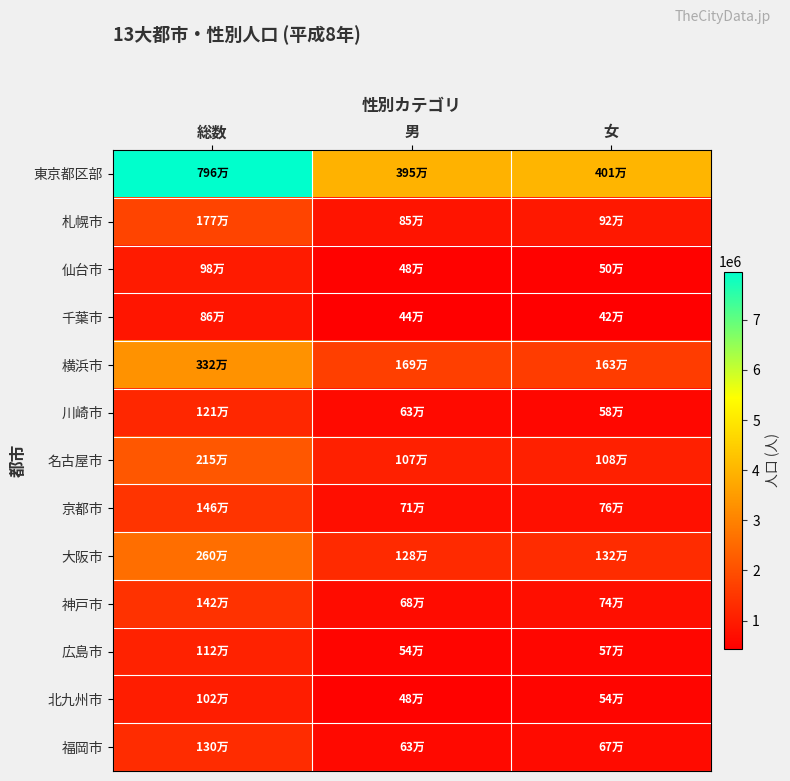

Reading left to right, transcribe all the data shown in this chart.

東京都区部: 総数=7962000	男=3954000	女=4008000
札幌市: 総数=1774000	男=851000	女=924000
仙台市: 総数=981000	男=485000	女=496000
千葉市: 総数=860000	男=435000	女=425000
横浜市: 総数=3320000	男=1689000	女=1631000
川崎市: 総数=1209000	男=632000	女=577000
名古屋市: 総数=2151000	男=1073000	女=1078000
京都市: 総数=1464000	男=706000	女=757000
大阪市: 総数=2600000	男=1277000	女=1322000
神戸市: 総数=1420000	男=682000	女=738000
広島市: 総数=1115000	男=545000	女=570000
北九州市: 総数=1018000	男=483000	女=535000
福岡市: 総数=1296000	男=630000	女=666000